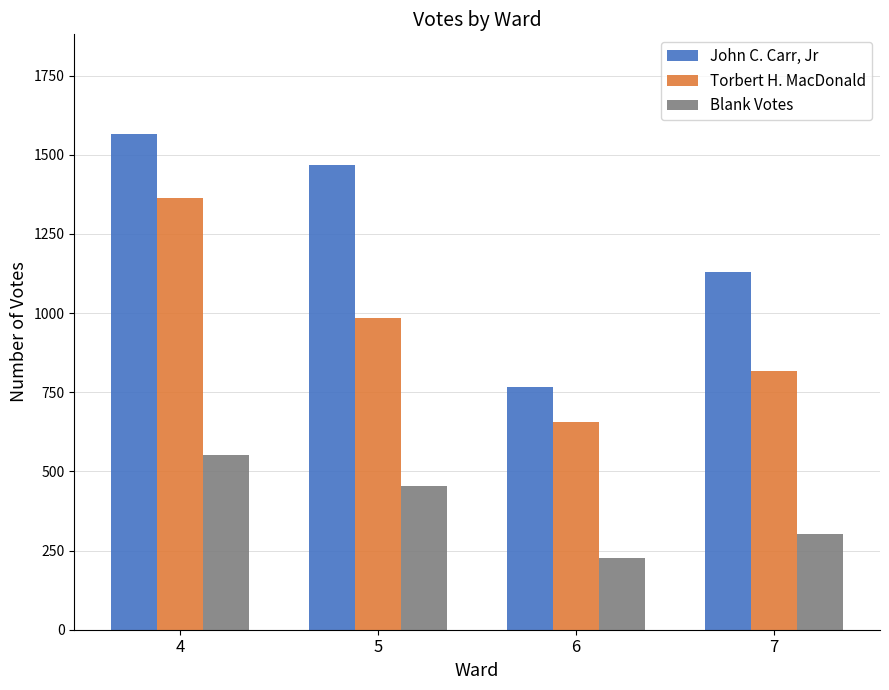

Reading right to left, list all the values displayed in this chart.

John C. Carr, Jr: 7=1131	6=768	5=1469	4=1567
Torbert H. MacDonald: 7=816	6=655	5=986	4=1362
Blank Votes: 7=303	6=226	5=455	4=551